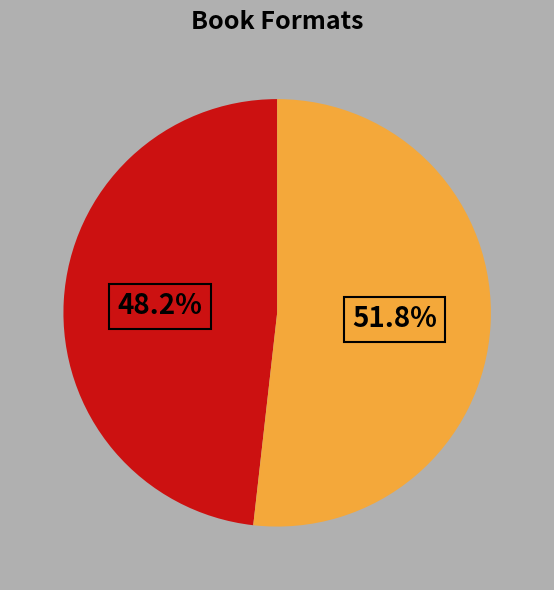

Count the number of slices in the pie.

2